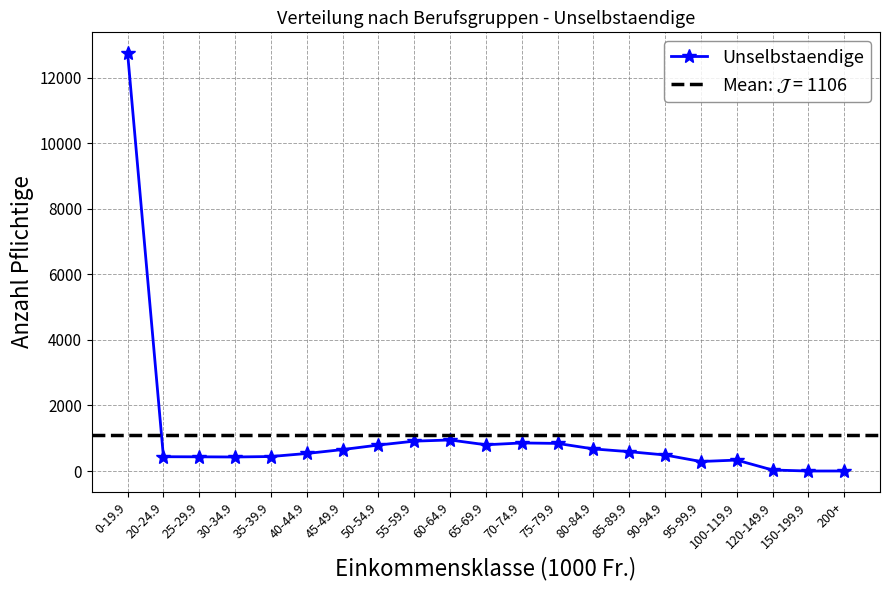

What is the difference between the values at 95-99.9 and 40-44.9?

245